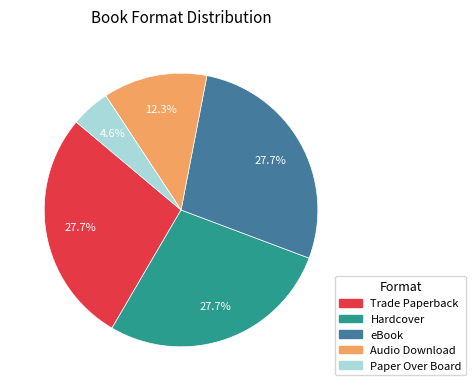

Is the sum of Trade Paperback and eBook greater than half?

Yes